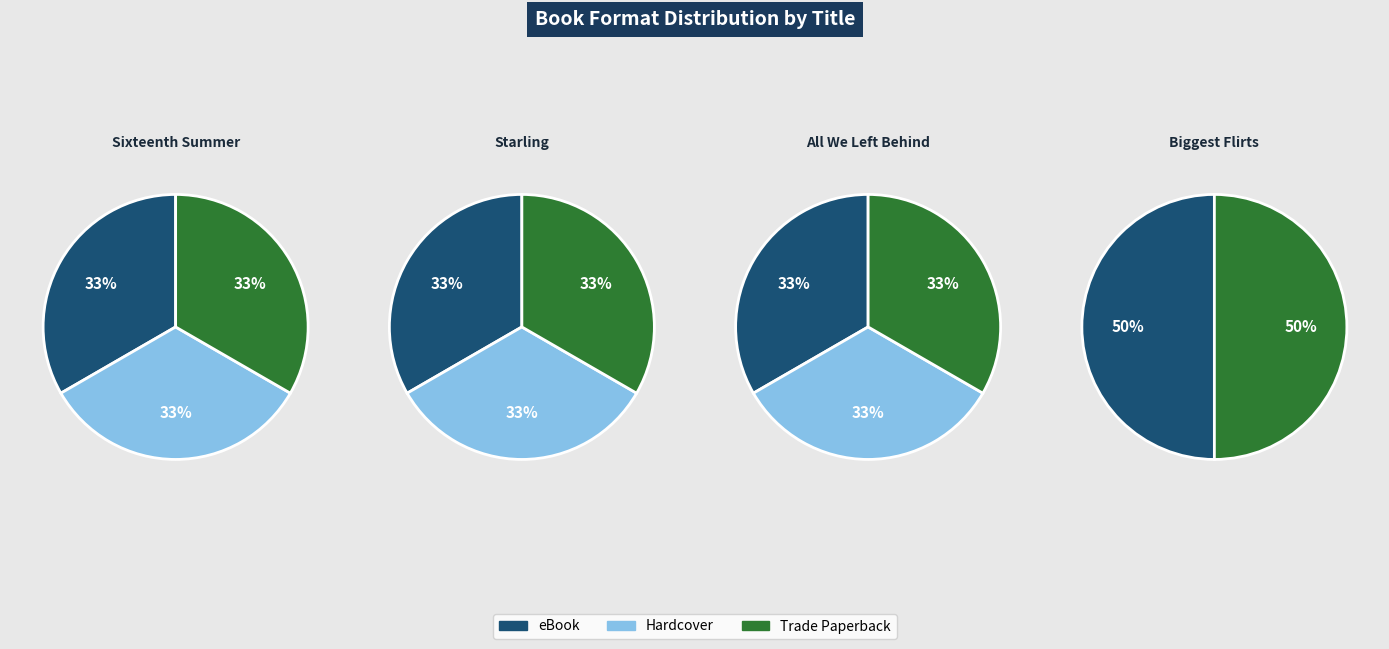

How much of the chart is everything except Starling?

72.7%